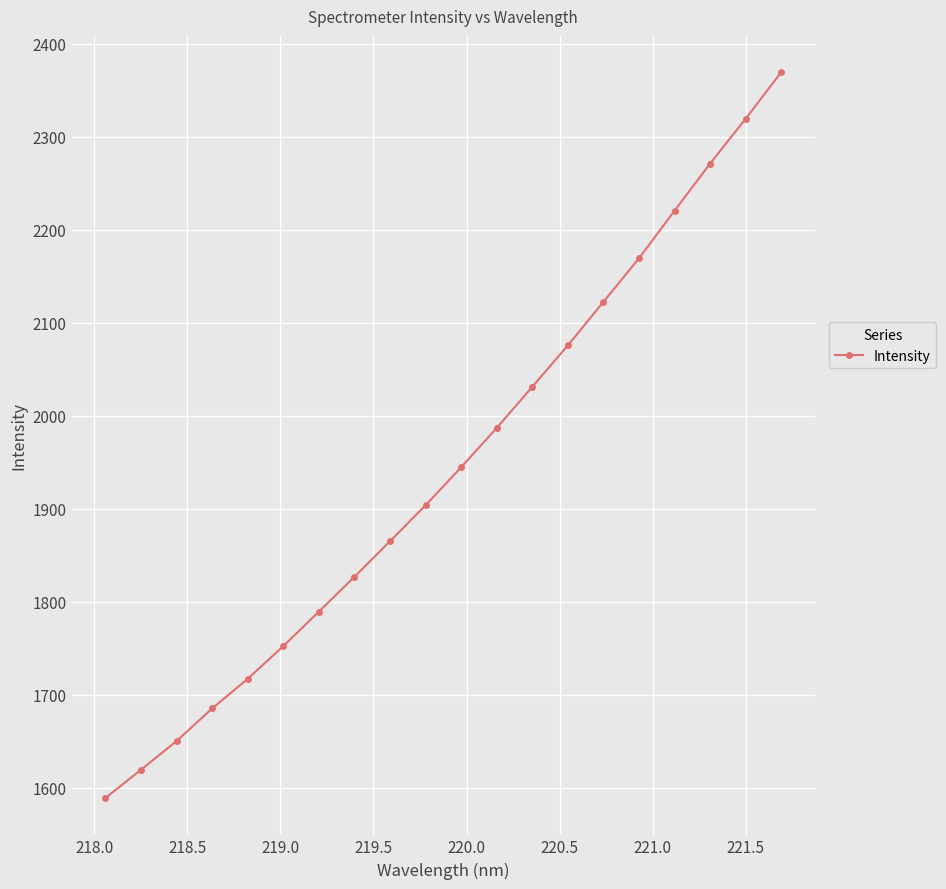

True or false: there are more than 0 points higher than both neighbors.

False